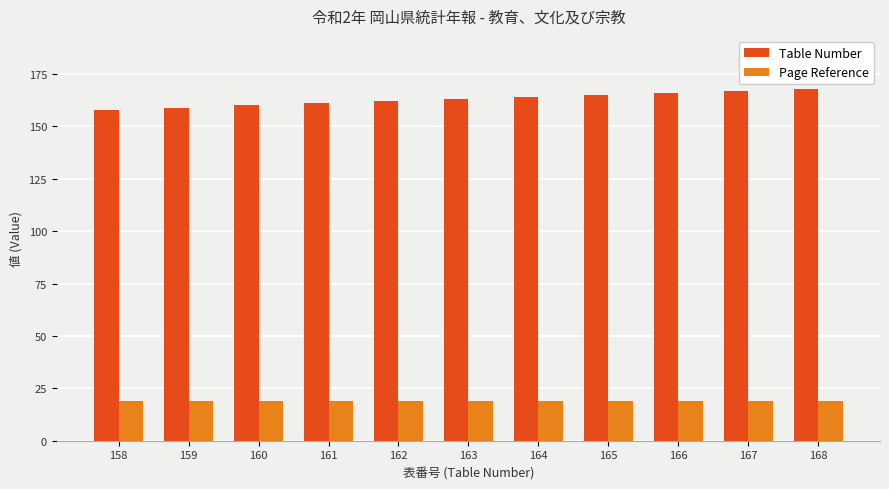

What is the smallest value displayed?

19